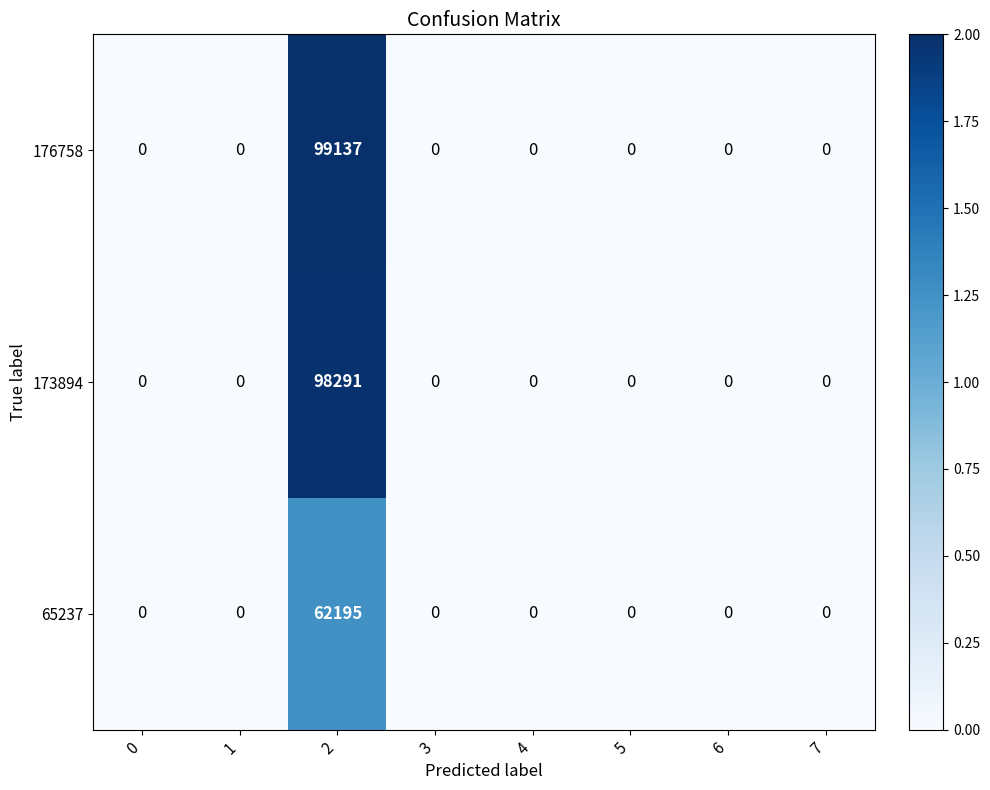

What is the maximum value shown in the chart?

99137